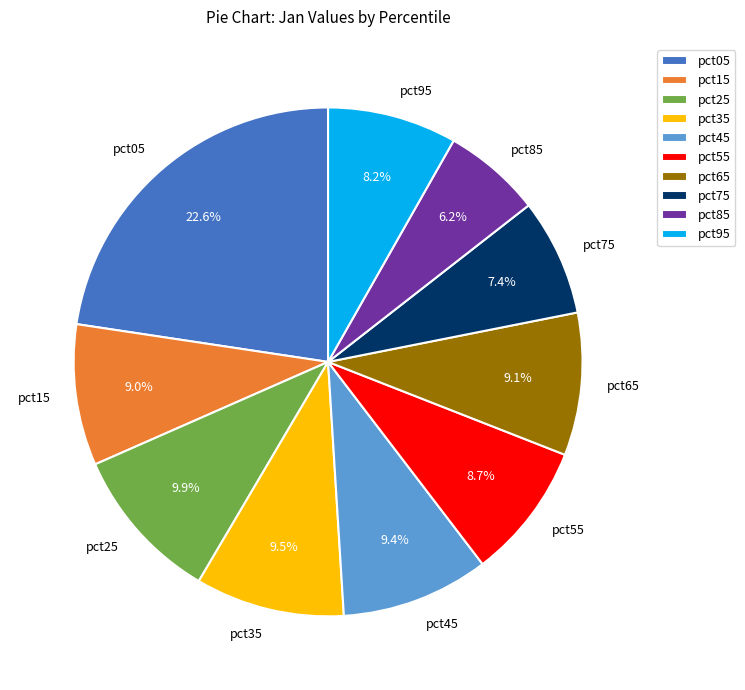

Does pct25 account for over 50% of the chart?

No